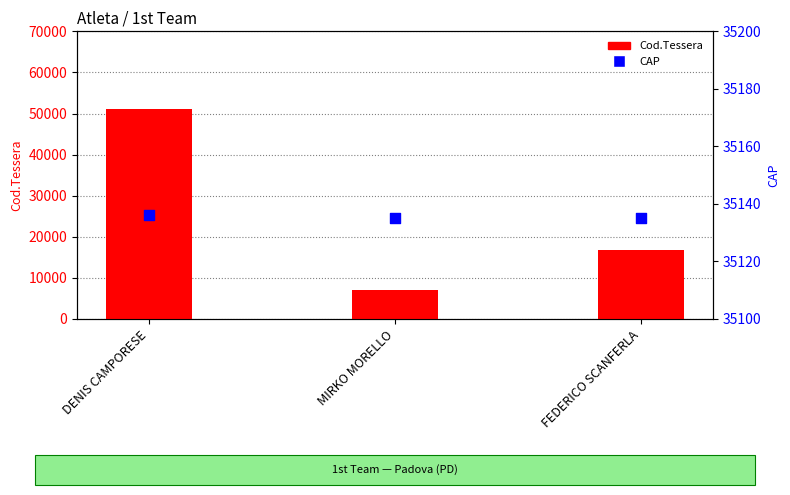

At which category is the sum across all series the highest?

DENIS CAMPORESE